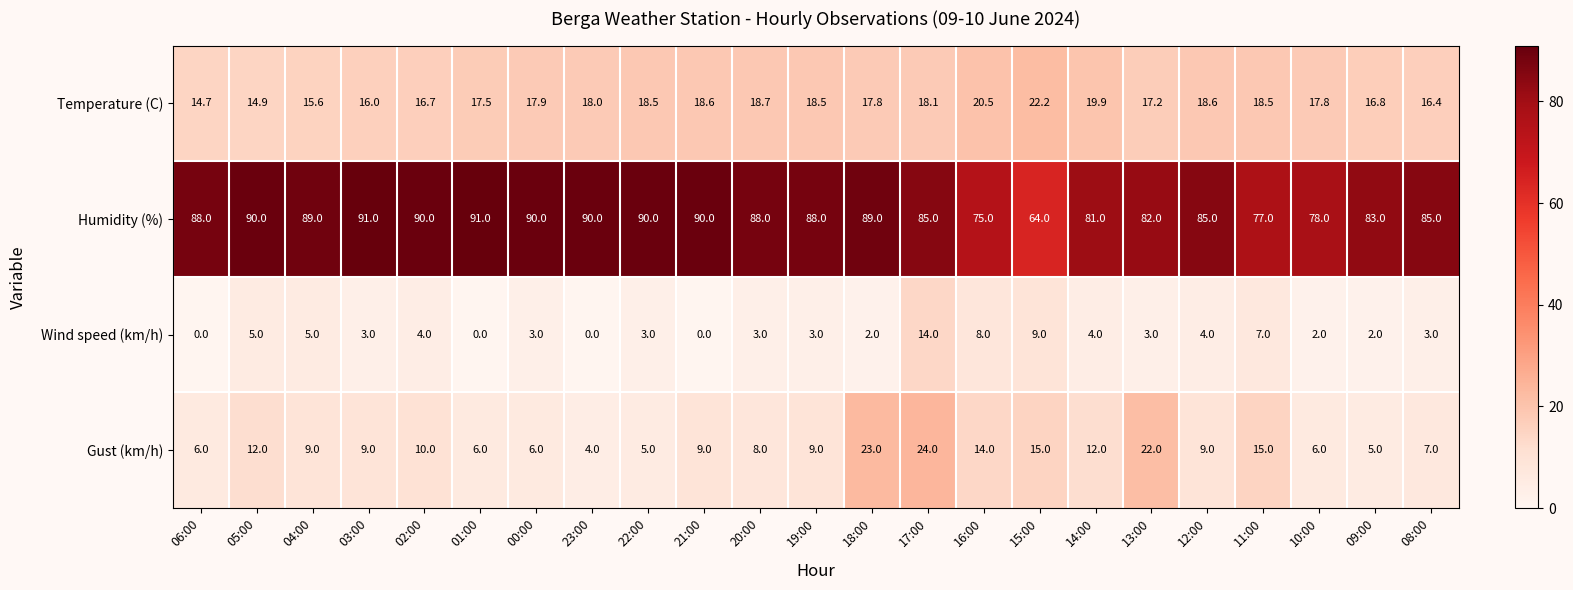

Which series has the largest total across all categories?

Humidity (%)